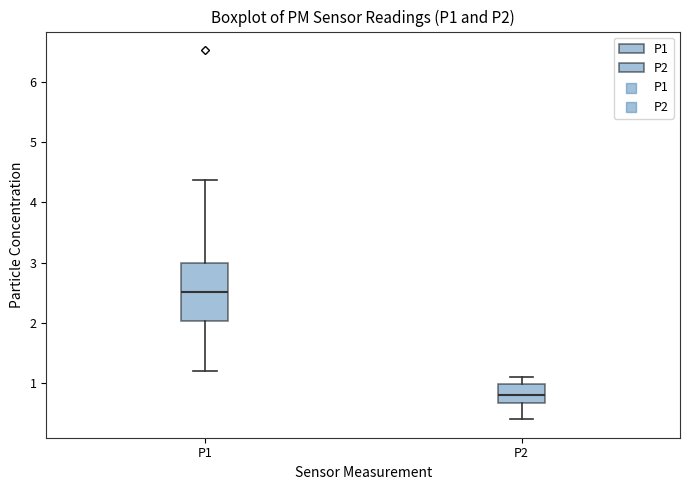

Comparing the boxes themselves (not the whiskers), which one is the tallest?

P1